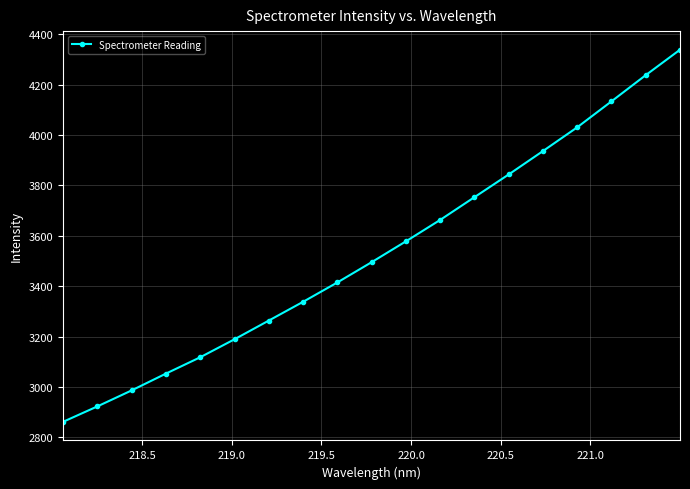

Reading right to left, transcribe all the data shown in this chart.

4338.3	4237.4	4133.5	4030.4	3936.1	3843.3	3753.0	3662.8	3577.8	3495.0	3414.6	3337.7	3263.3	3189.1	3117.7	3052.8	2986.1	2922.6	2861.4